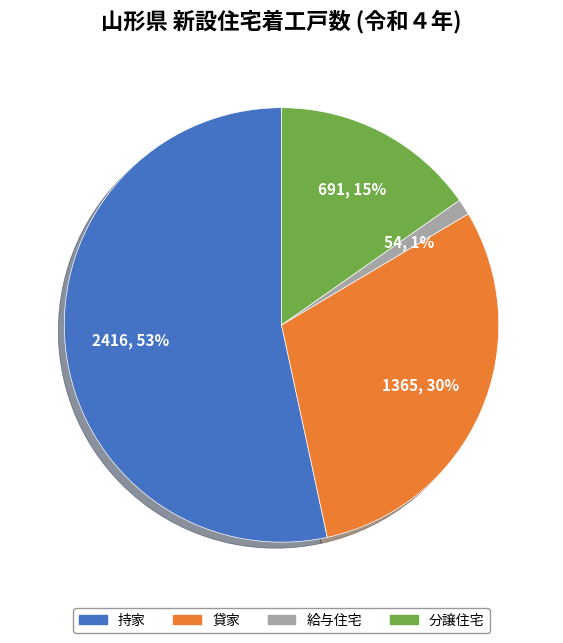

Which has a higher value, 給与住宅 or 貸家?

貸家